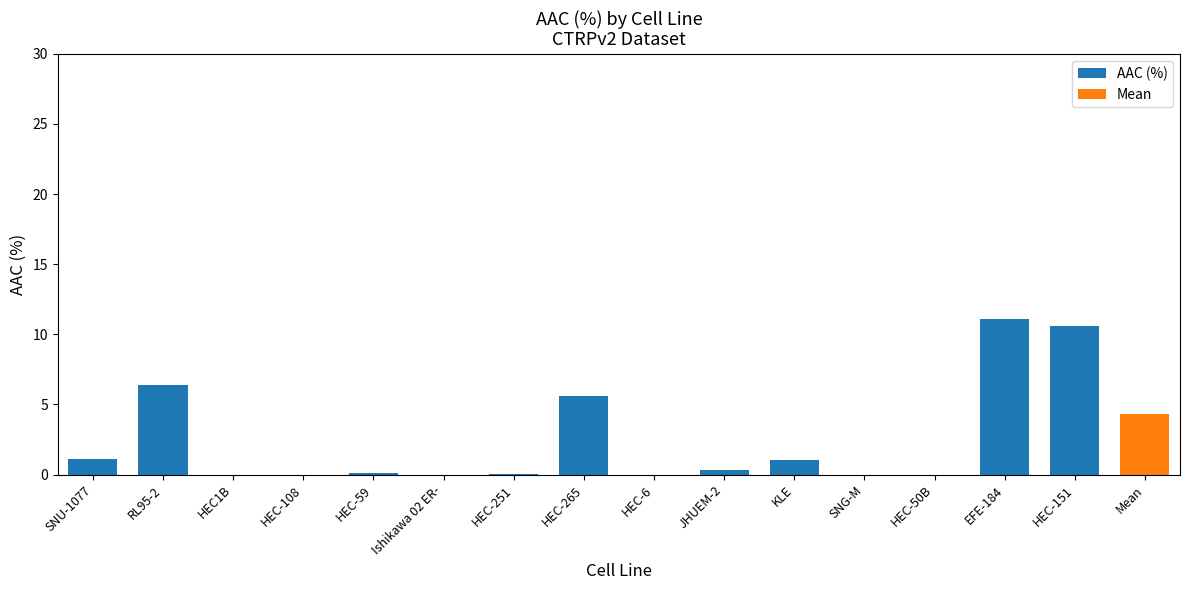

What is the value of the 11th bar from the left?

1.1